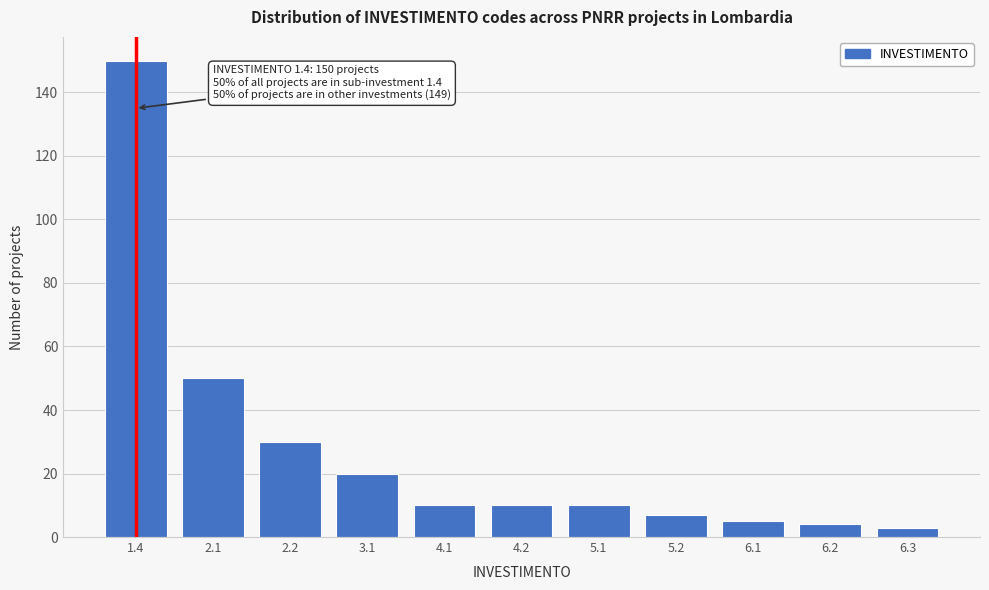

Reading left to right, list all the values displayed in this chart.

1.4=150	2.1=50	2.2=30	3.1=20	4.1=10	4.2=10	5.1=10	5.2=7	6.1=5	6.2=4	6.3=3